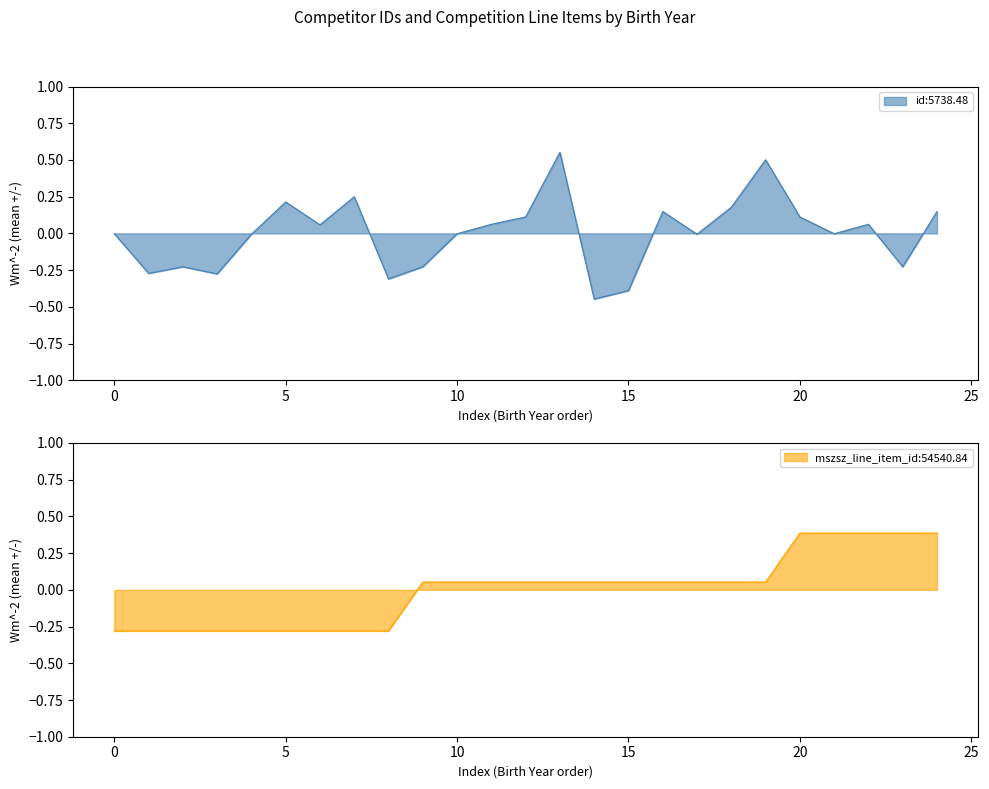

Is it true that id equals 0.8 at 1979?

False